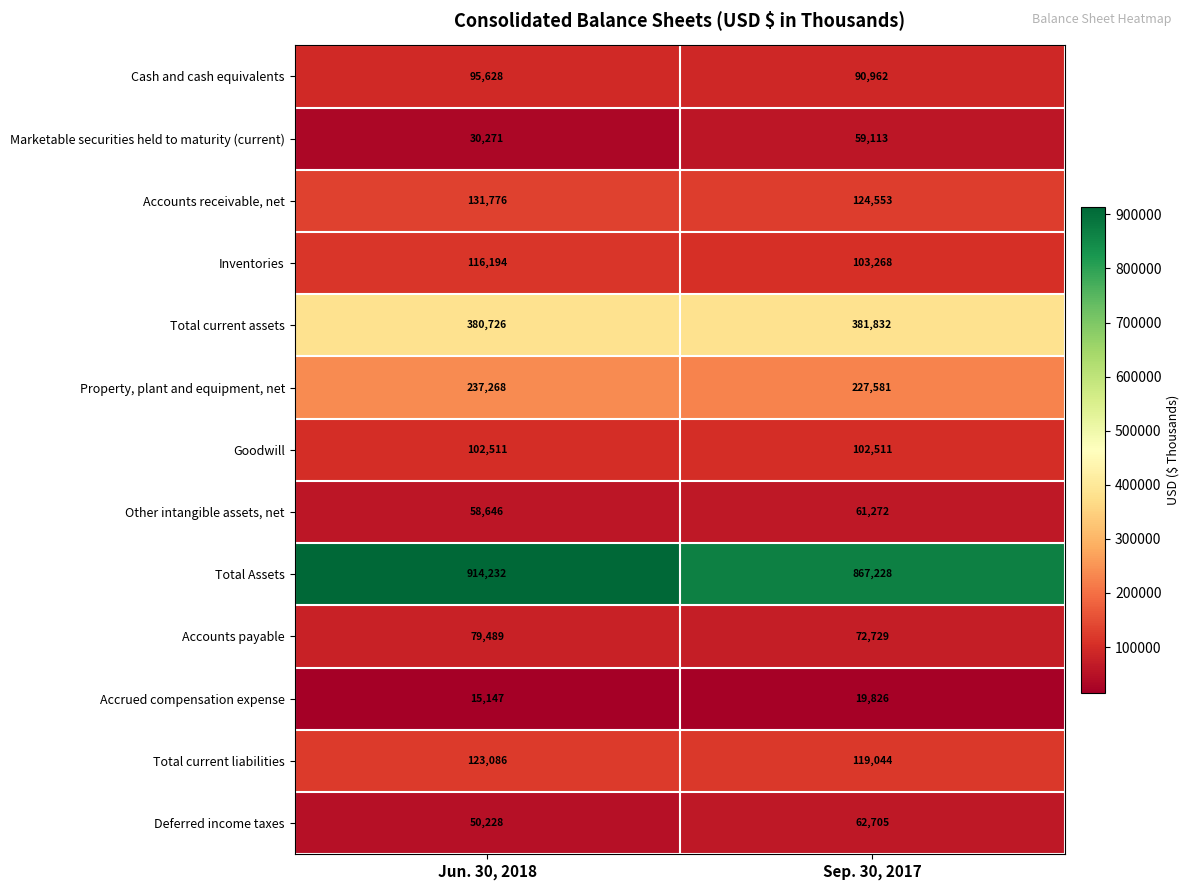

What is the sum of the Cash and cash equivalents values at Jun. 30, 2018 and Sep. 30, 2017?

186590